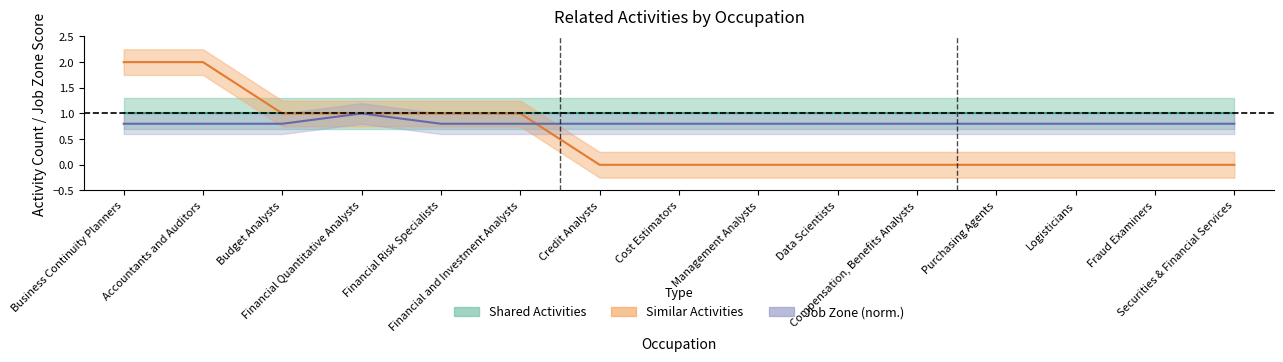

What is the value of the job_zone point at the 12th from the left?

0.8